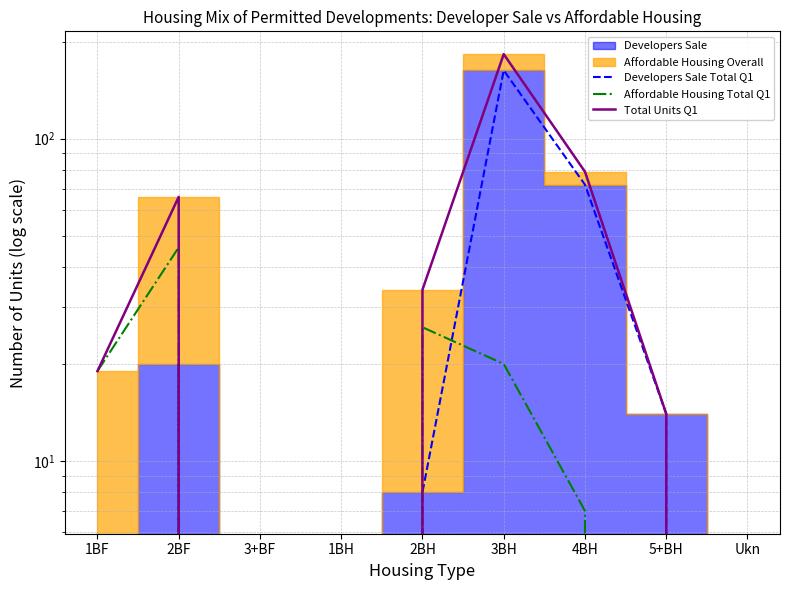

At 5+BH, list the series in order from smallest to largest.

Affordable Housing Total Q1, Developers Sale Total Q1, Total Units Q1